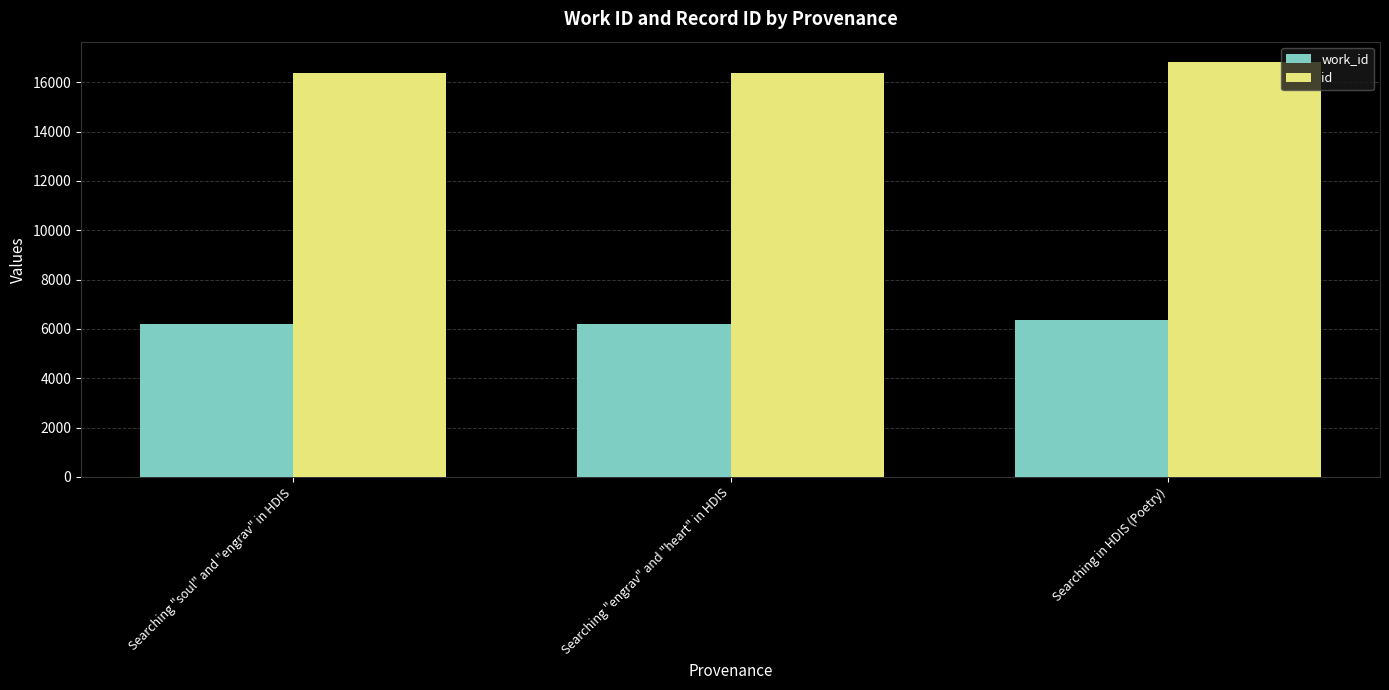

What is the average value of the work_id series?

6246